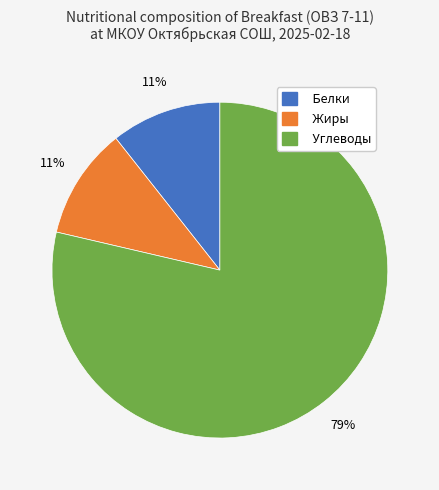

Between Жиры and Углеводы, which is larger?

Углеводы